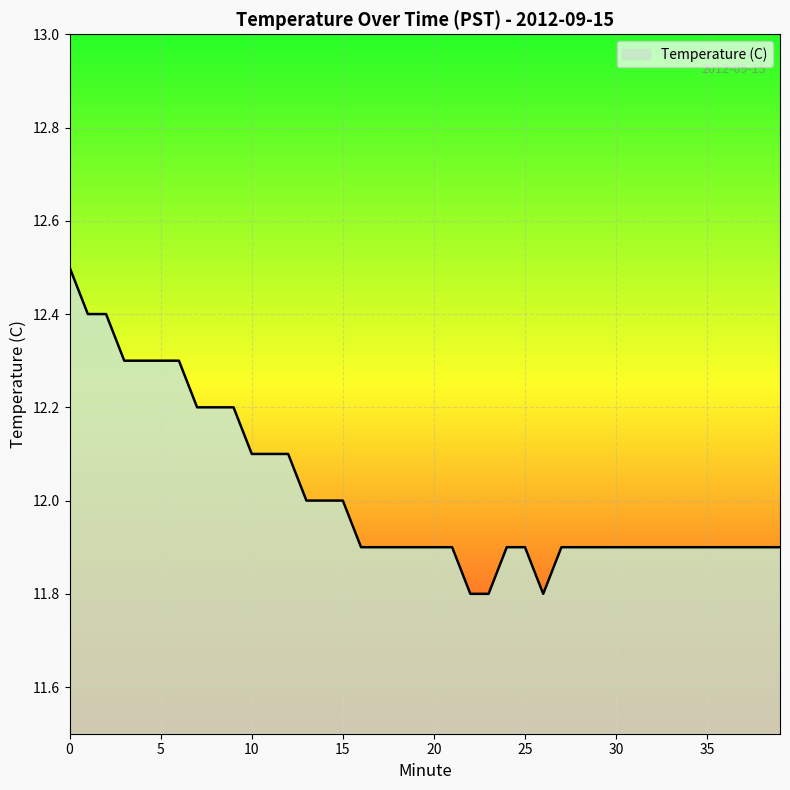

What is the maximum value shown in the chart?

12.5